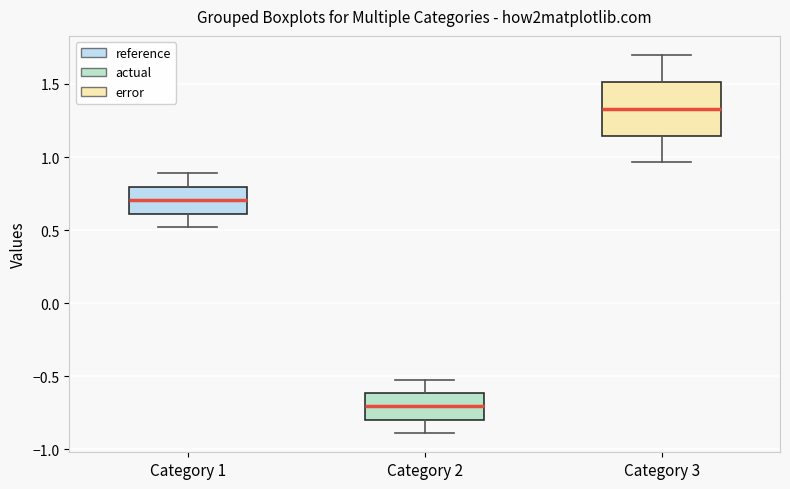

Where is the upper edge of the box for Category 2 on the y-axis? The values are not printed on the chart, so give them approximately, as read against the axis.

-0.60